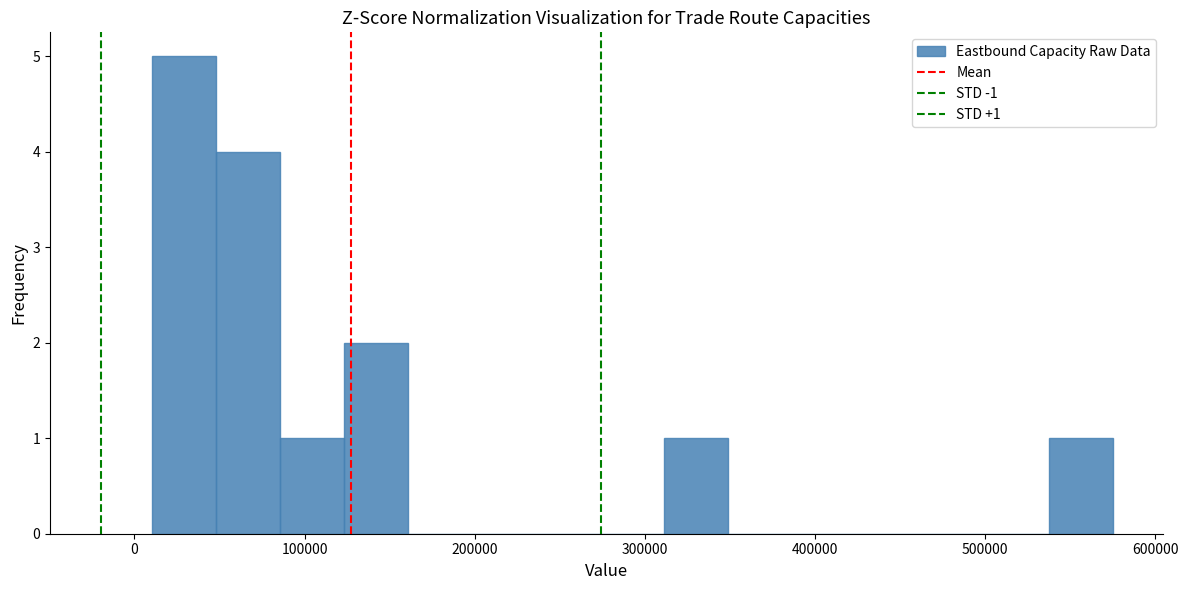

Around what value on the x-axis is the tallest bar? Give the approximate position of its centre, as read against the axis.

30000